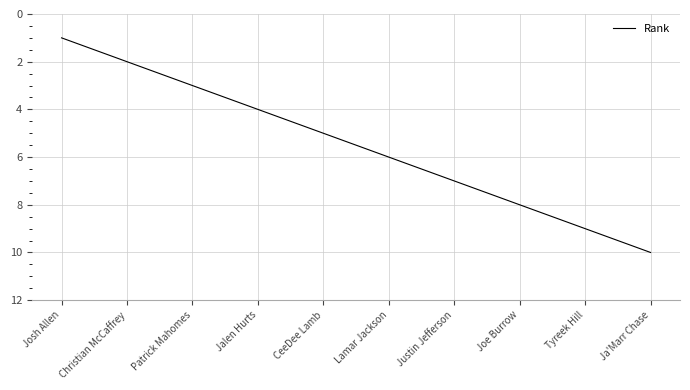

What position from the left is Ja'Marr Chase?

10